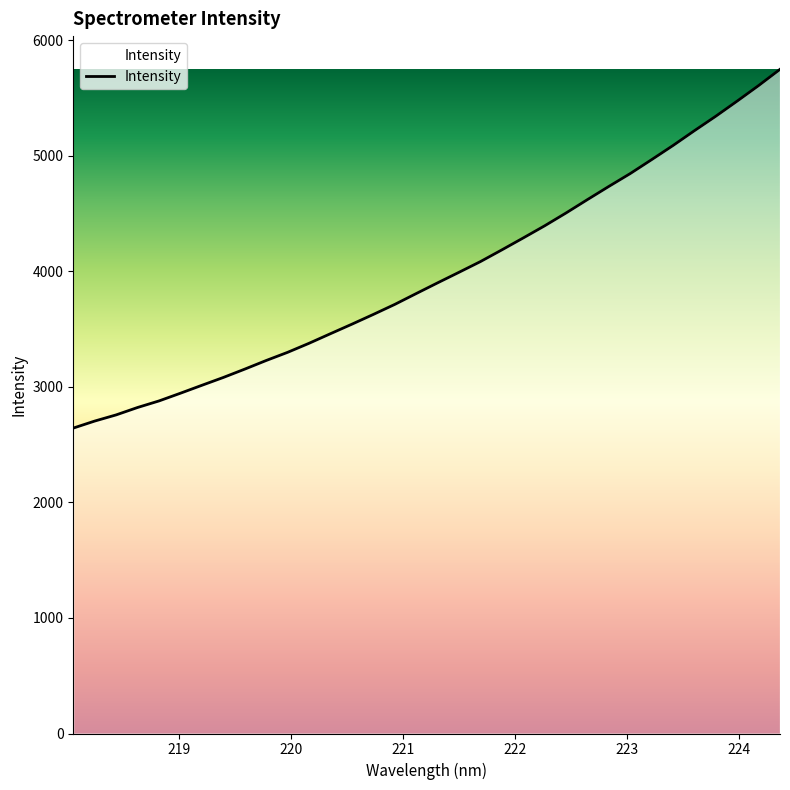

What is the maximum value shown in the chart?

5748.2